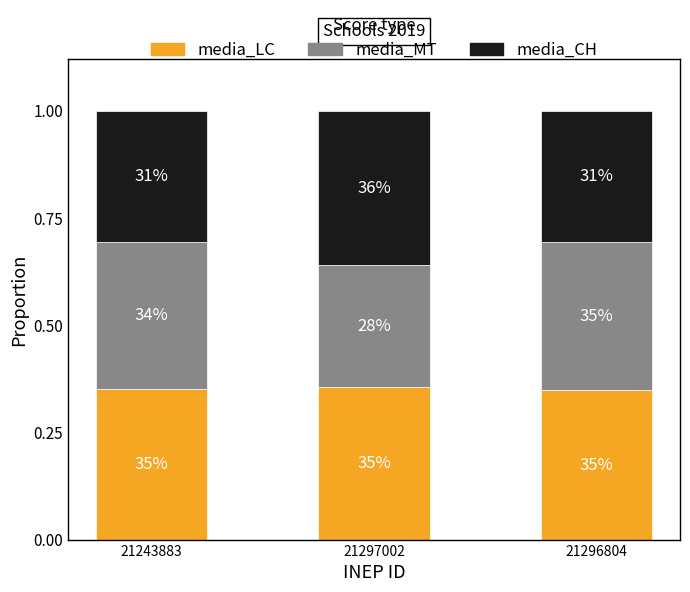

How many bars are there in total?

3